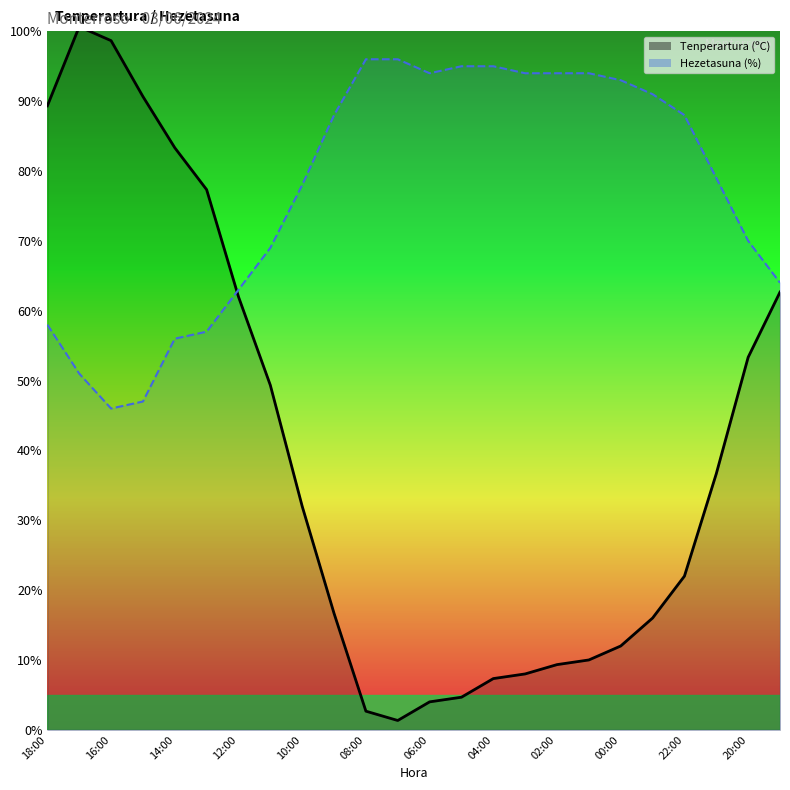

Reading left to right, transcribe all the data shown in this chart.

Tenperartura (ºC): 89.3	100.7	98.7	90.7	83.3	77.3	62.0	49.3	32.0	16.7	2.7	1.3	4.0	4.7	7.3	8.0	9.3	10.0	12.0	16.0	22.0	36.7	53.3	62.7
Hezetasuna (%): 58.0	51.0	46.0	47.0	56.0	57.0	63.0	69.0	78.0	88.0	96.0	96.0	94.0	95.0	95.0	94.0	94.0	94.0	93.0	91.0	88.0	79.0	70.0	64.0